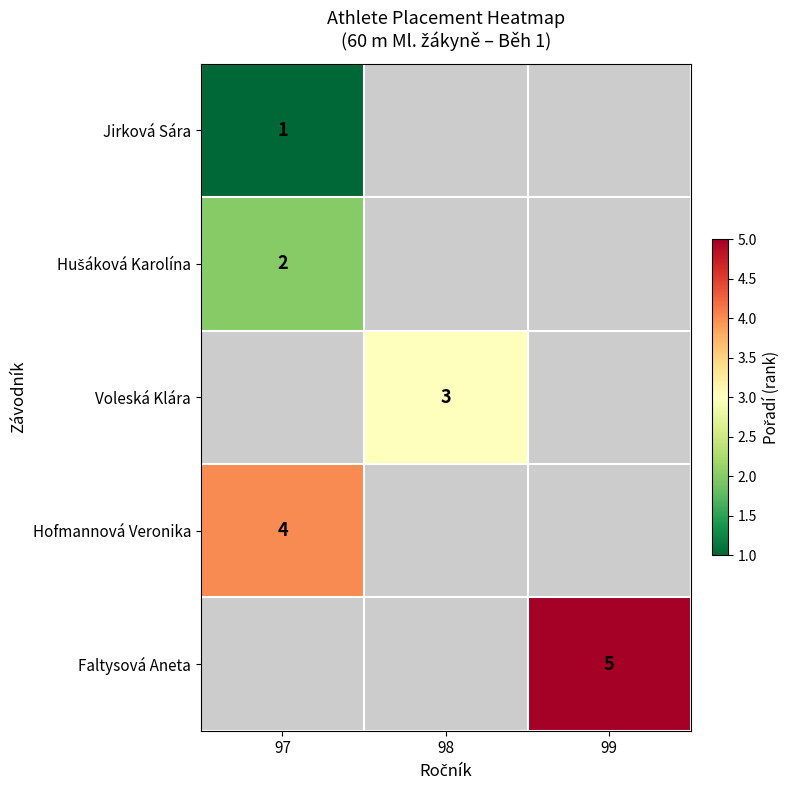

The value of Voleská Klára at 98 is 1. True or false?

False